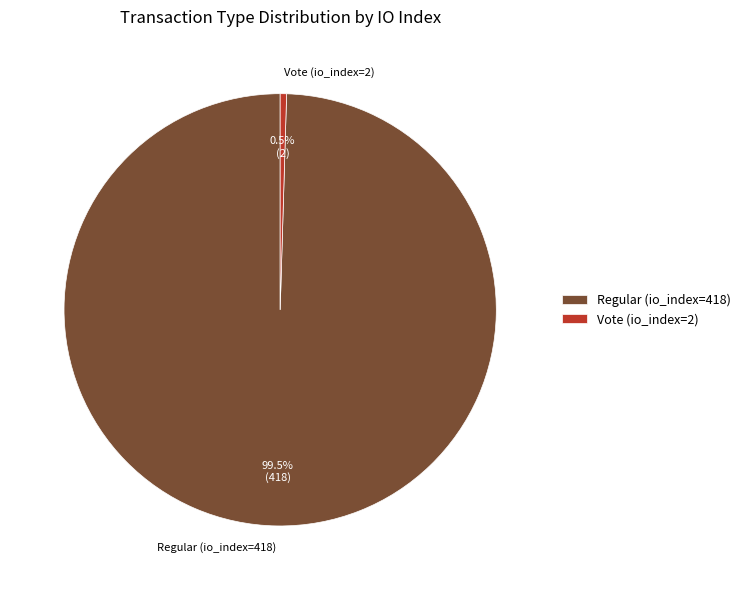

Which category accounts for the majority?

Regular (io_index=418)